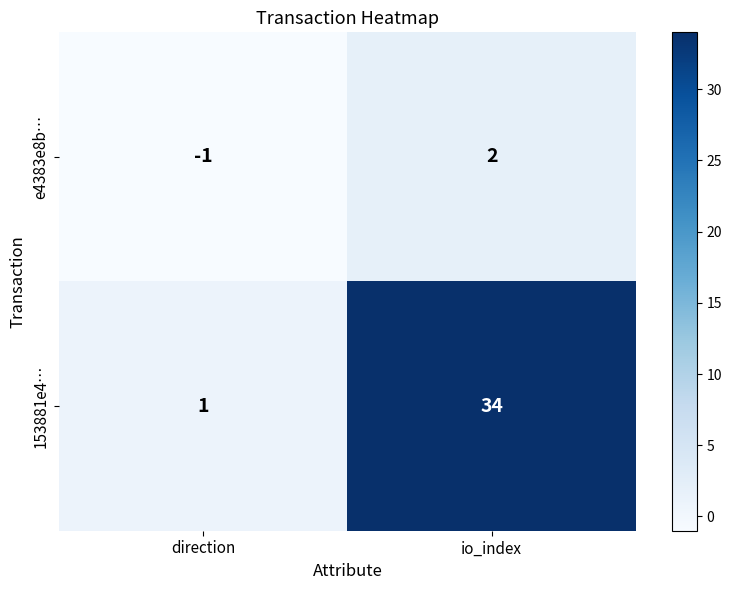

At how many categories does at least one series exceed 32?

1